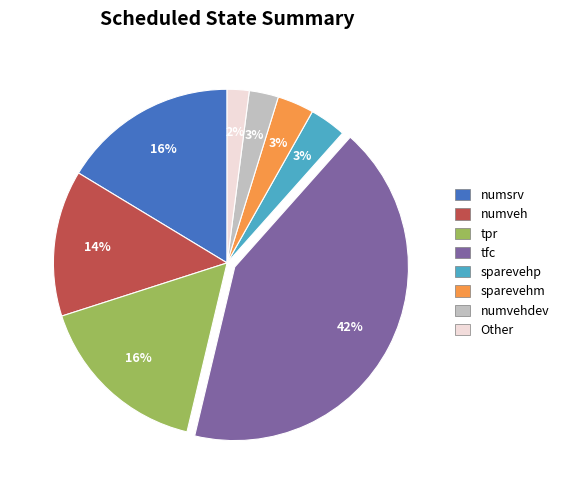

To the nearest percent, what portion does tfc represent?

42%